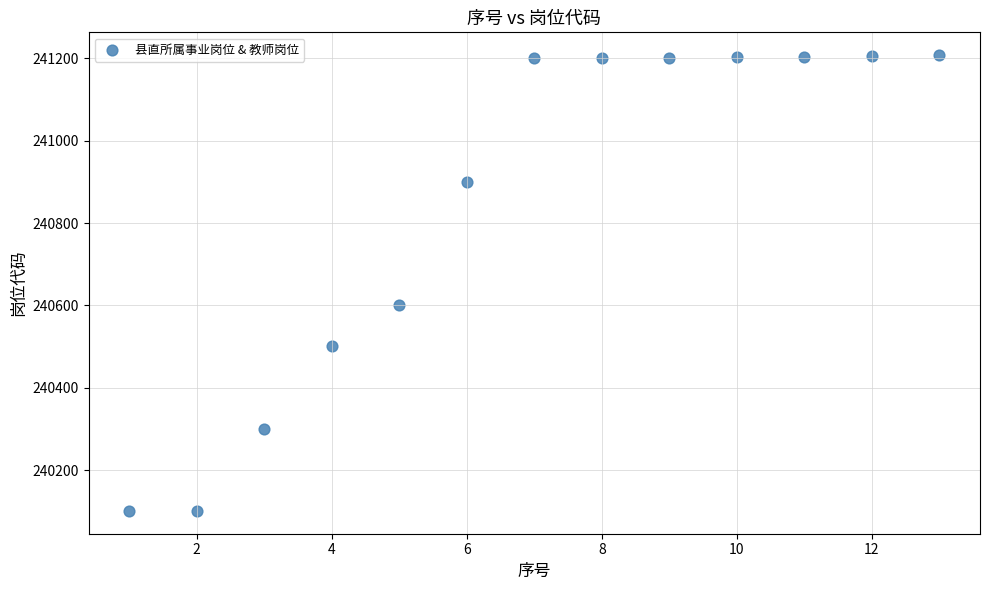

What Y value in the scatter plot is closest to 240654?

240601